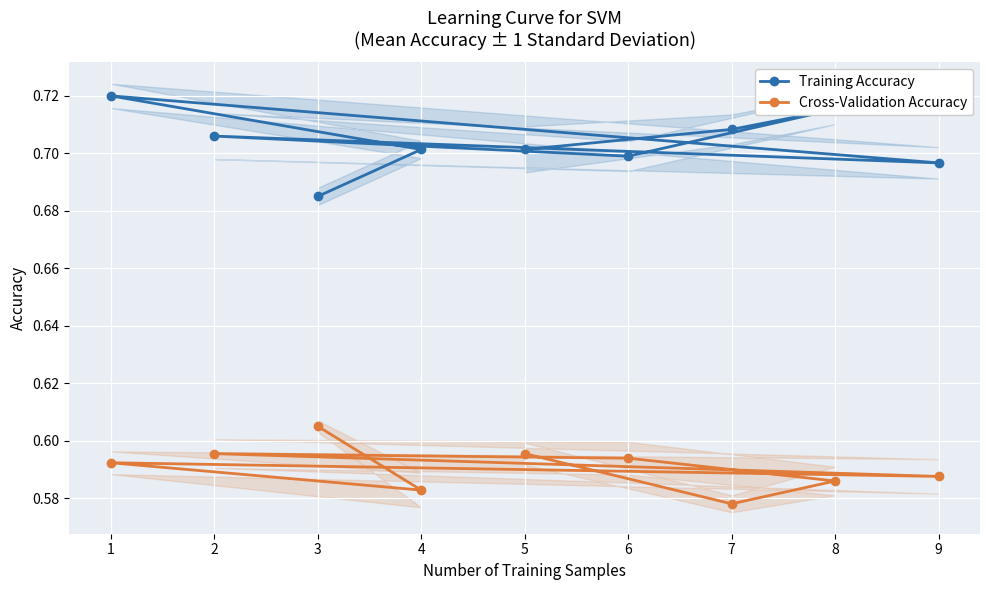

What is the total value across all series at 4?

1.3